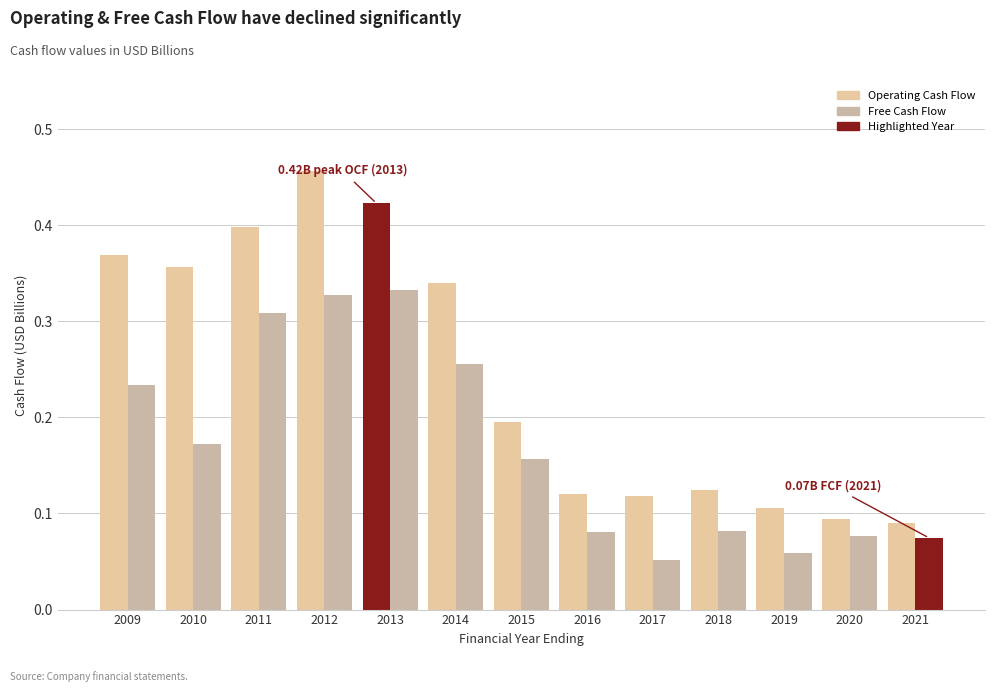

How many categories are shown in the chart?

13